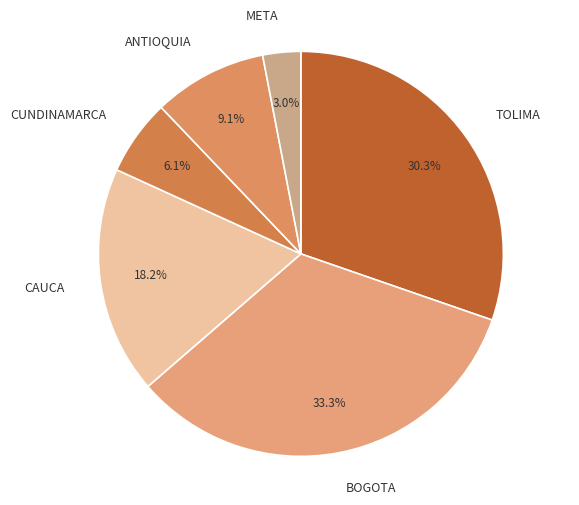

Which category has the smallest portion of the pie?

META